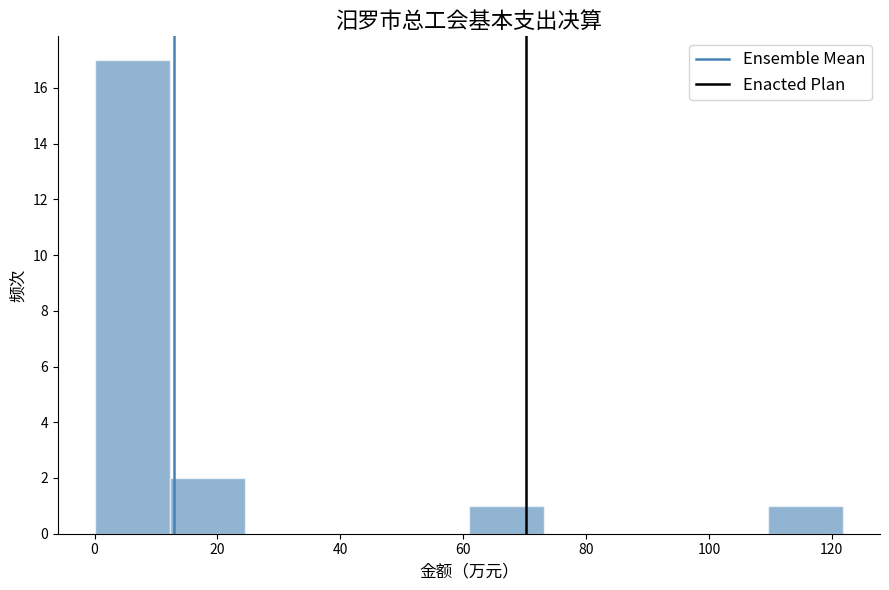

Reading left to right, transcribe this chart: for each bar, give the range it covers on the x-axis and its height. Neither the bar edges nor the heights are printed on the chart, so give them approximately, as read against the axes.

0 to 12: 17
12 to 24: 2
24 to 36: 0
36 to 48: 0
48 to 60: 0
60 to 74: 1
74 to 86: 0
86 to 98: 0
98 to 110: 0
110 to 122: 1